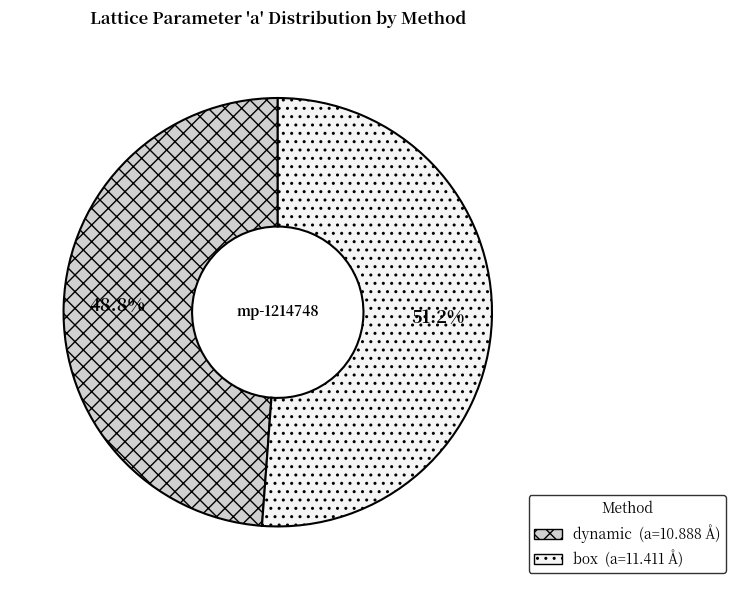

Does box account for over 50% of the chart?

Yes